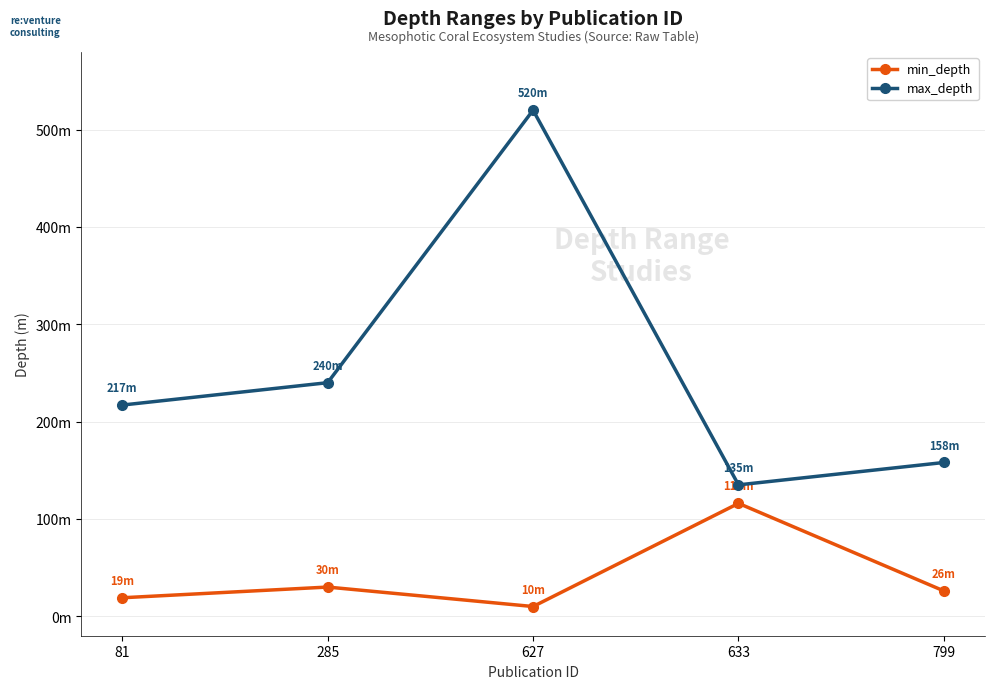

What are all the series names shown in the legend?

min_depth, max_depth